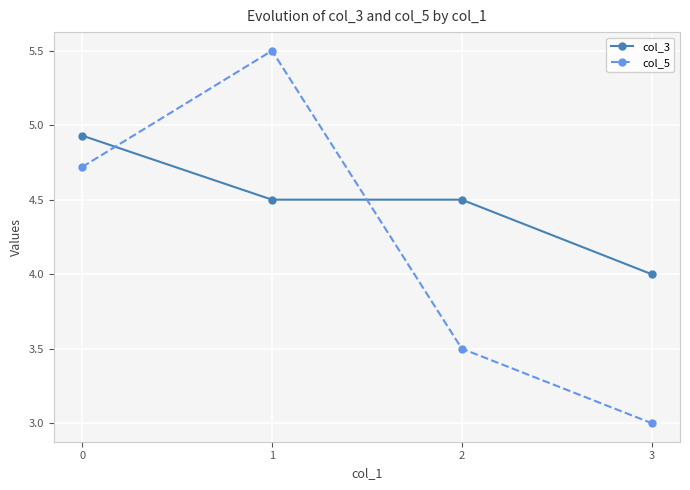

Which label corresponds to the smallest value in the chart?

3